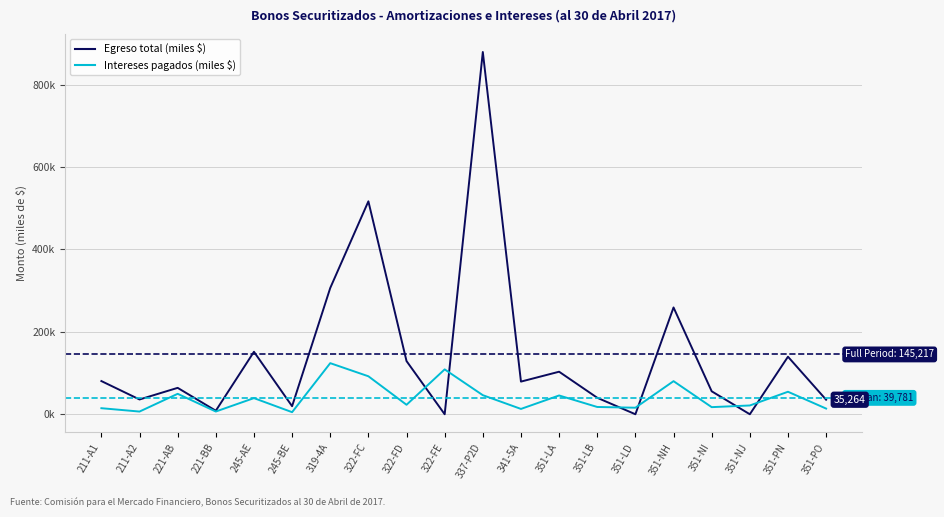

Reading left to right, transcribe all the data shown in this chart.

Egreso total (miles $): 211-A1=80562	211-A2=35867	221-AB=64090	221-BB=8547	245-AE=151648	245-BE=19537	319-4A=306488	322-FC=516816	322-FD=129080	322-FE=0	337-P2D=879269	341-5A=79255	351-LA=103251	351-LB=40010	351-LD=0	351-NH=259236	351-NI=55736	351-NJ=0	351-PN=139682	351-PO=35264
Intereses pagados (miles $): 211-A1=14706	211-A2=6543	221-AB=49627	221-BB=6617	245-AE=39187	245-BE=5056	319-4A=124026	322-FC=92196	322-FD=23014	322-FE=108925	337-P2D=46297	341-5A=12947	351-LA=45585	351-LB=17664	351-LD=15881	351-NH=80332	351-NI=17272	351-NJ=21318	351-PN=54627	351-PO=13791